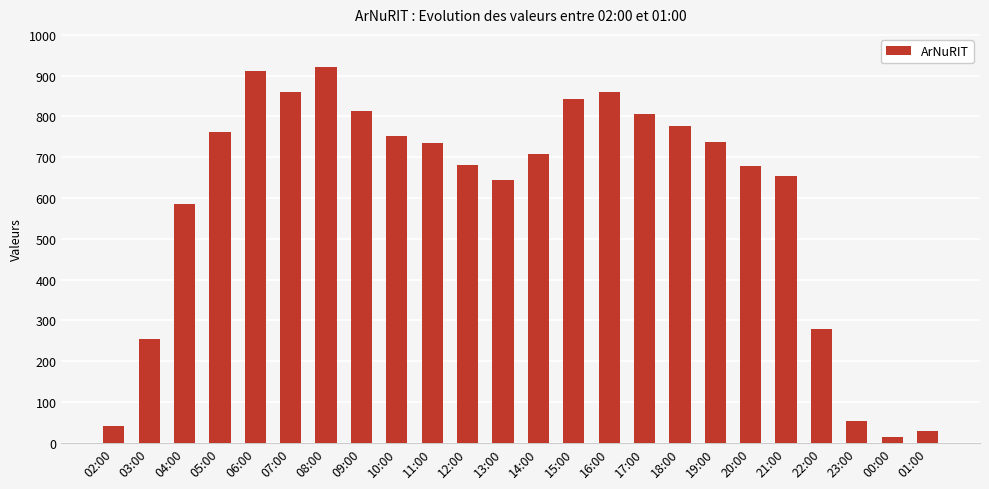

What is the greatest value displayed?

922